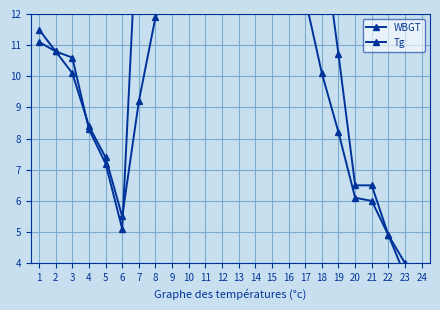

How many intersections are there between Tg and WBGT?

2